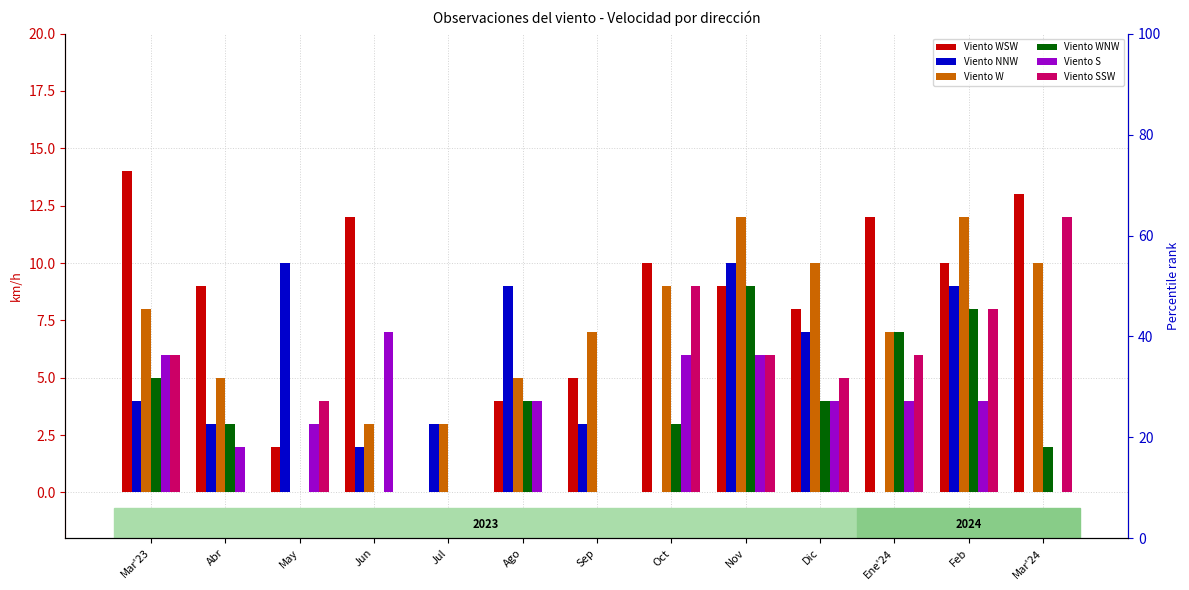

At which label does Viento W reach its minimum?

May